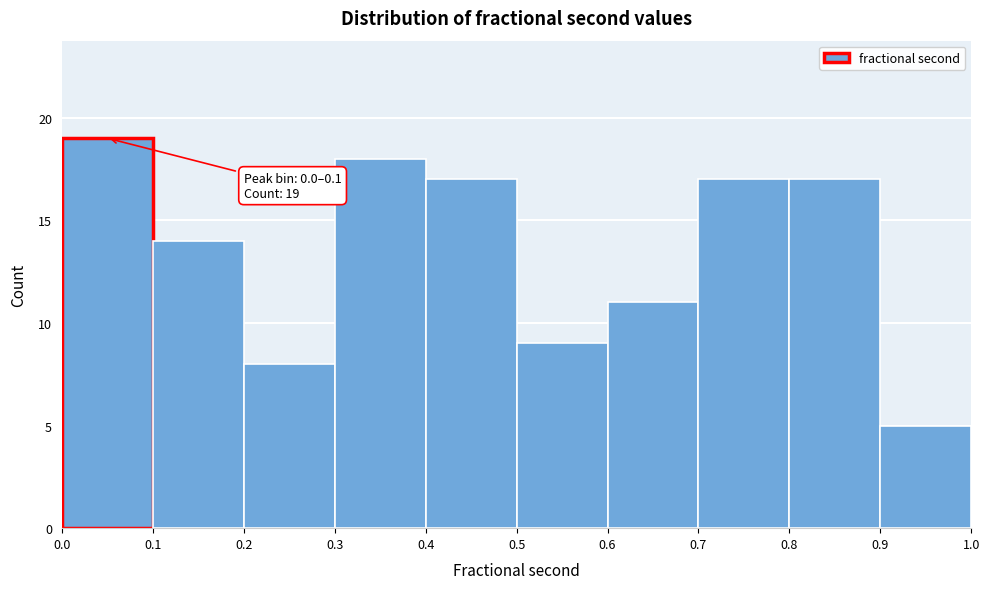

Which range on the x-axis has the tallest bar?

0.0 to 0.1